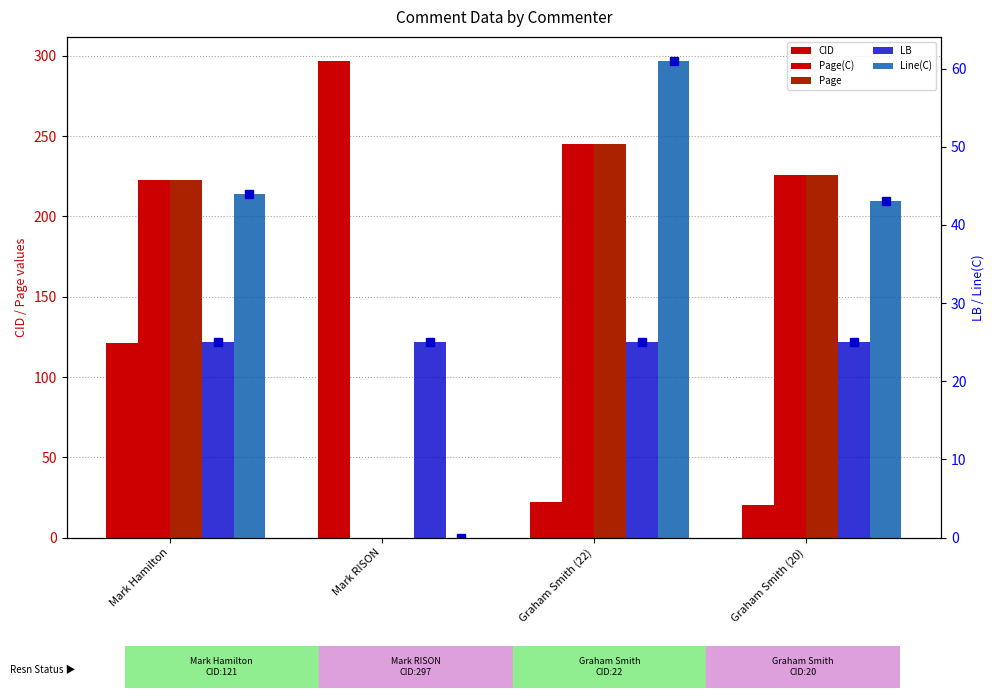

True or false: LB has a value of 6 at Graham Smith (20).

False